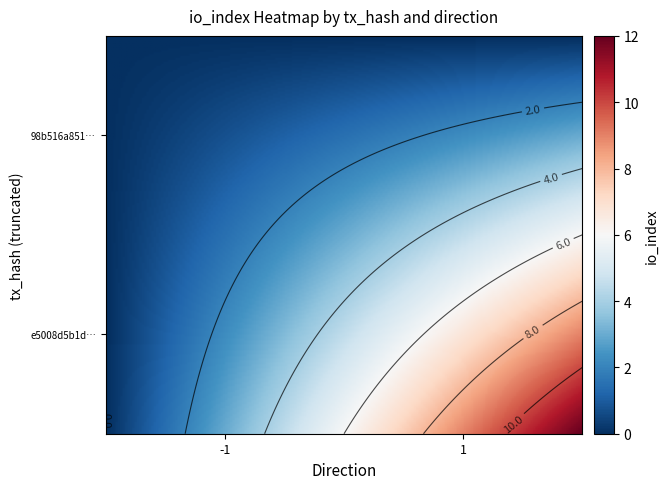

What is the difference between the highest and lowest values at direction?

2